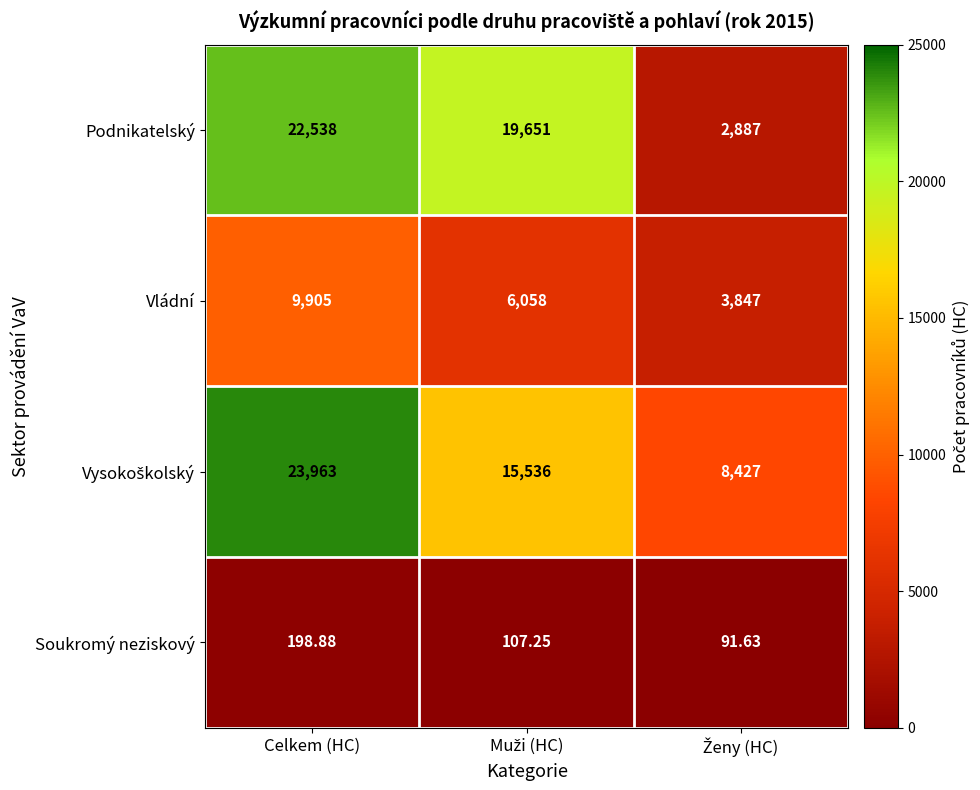

Count the number of data series in this chart.

4